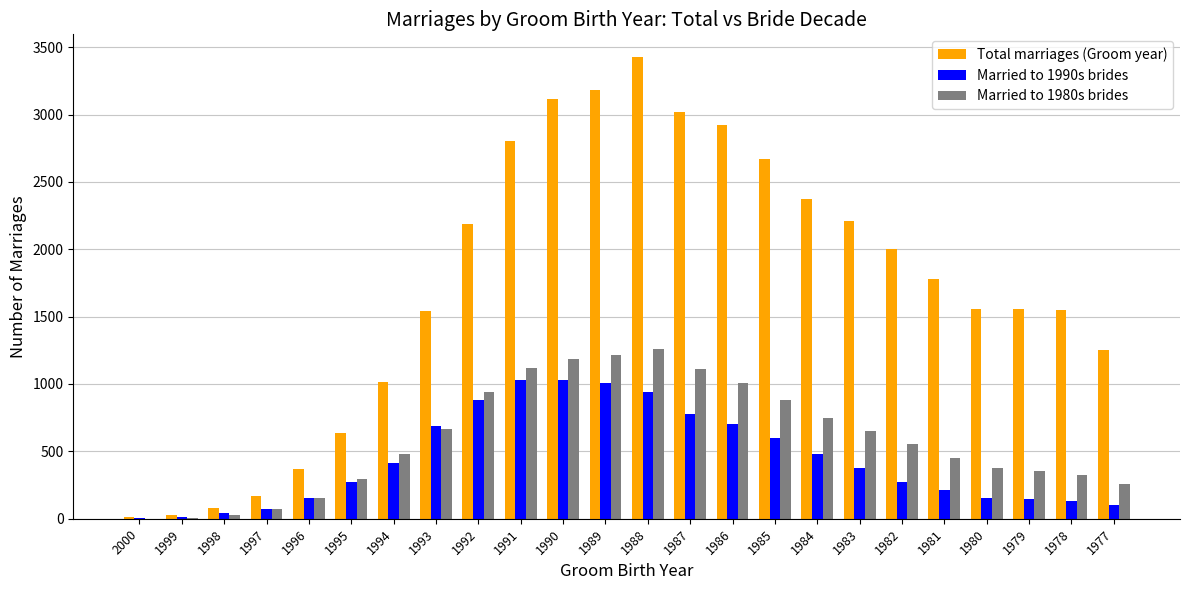

What is the spread (max minus min) of values at 1997?

100